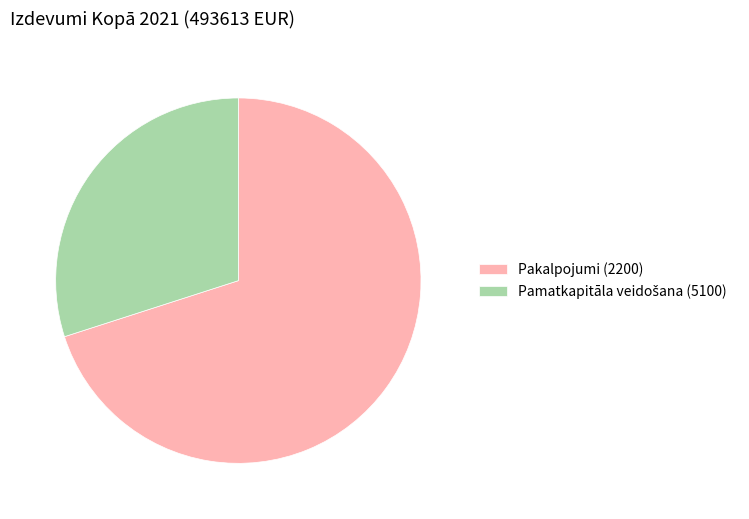

Is it true that Pakalpojumi (2200) is 70% of the pie?

True